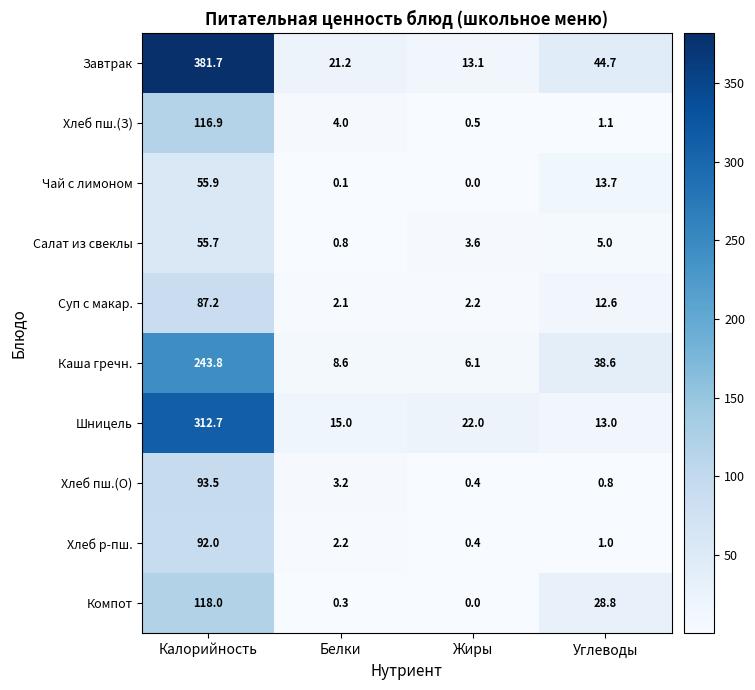

The value of Суп с макар. at Калорийность is 87.2. True or false?

True